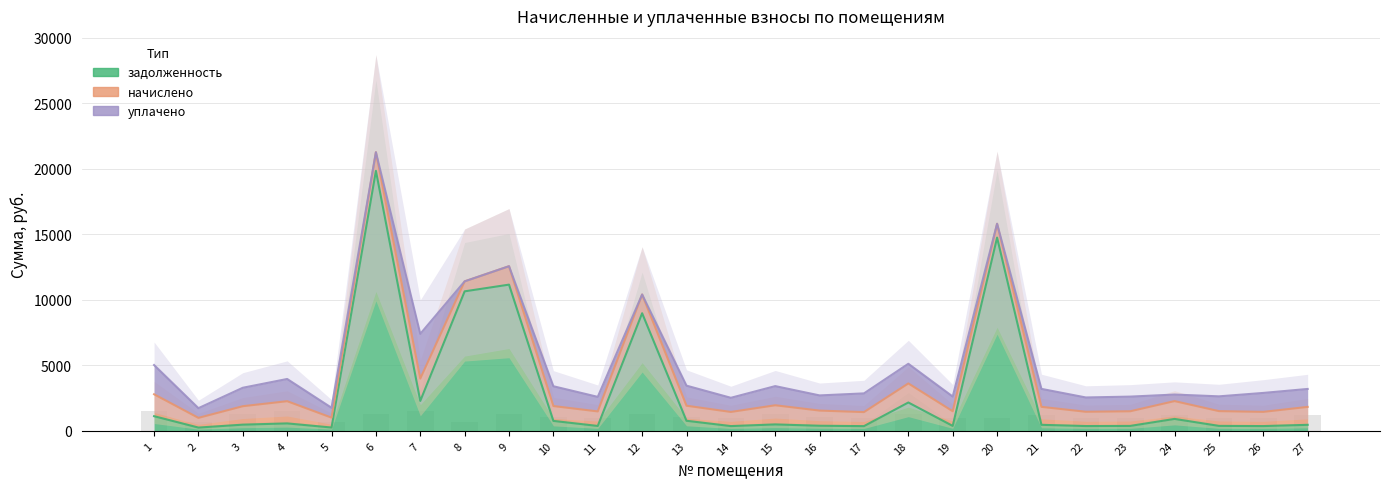

How many groups of bars are there?

27